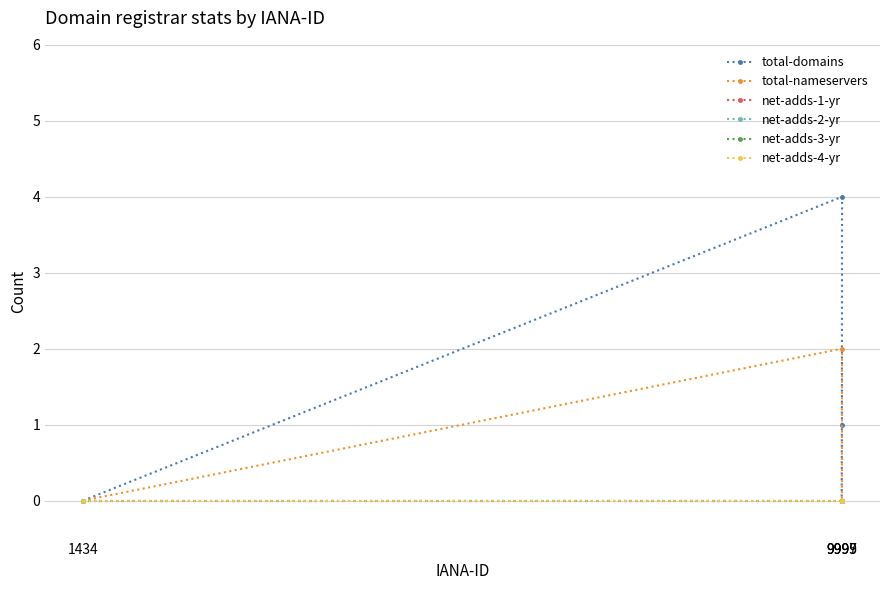

At which category does the chart reach its minimum across all series?

1434